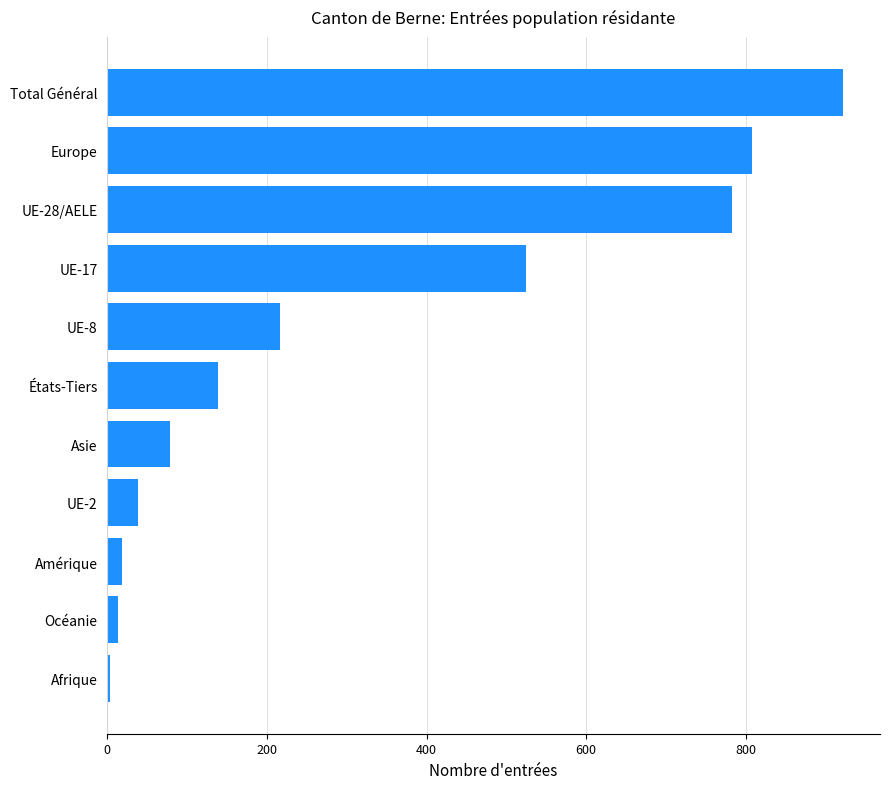

Reading bottom to top, list all the values displayed in this chart.

Afrique=3	Océanie=13	Amérique=19	UE-2=39	Asie=79	États-Tiers=139	UE-8=217	UE-17=524	UE-28/AELE=783	Europe=808	Total Général=922